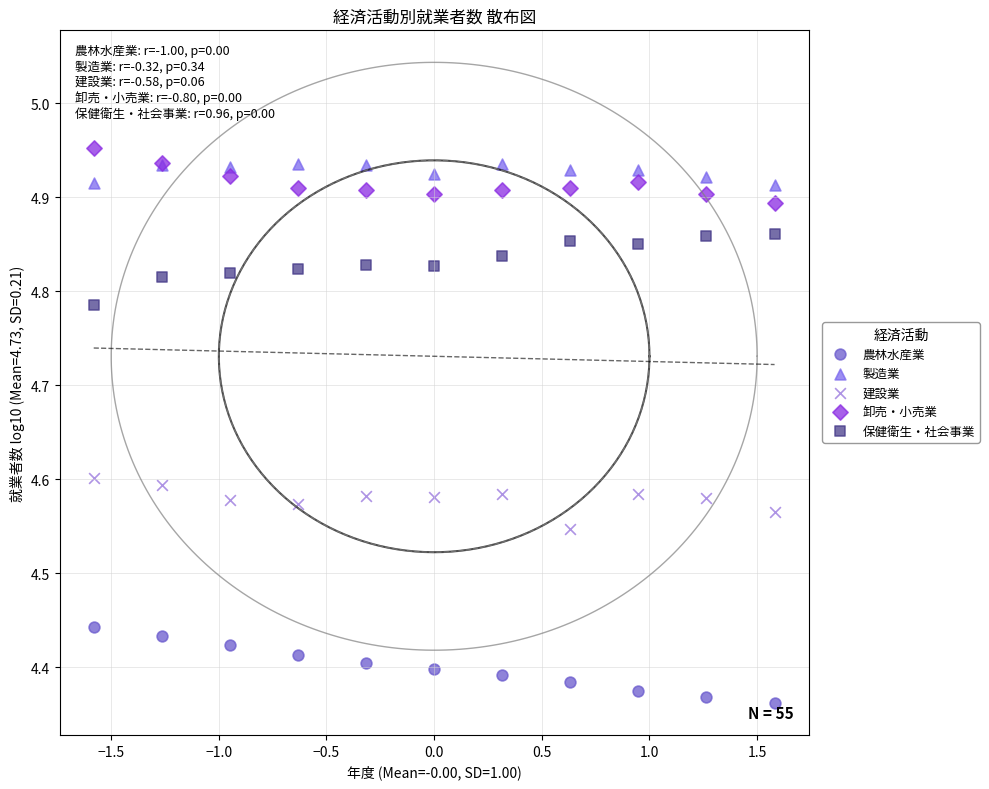

What is the X range (max minus min) for the scatter plot?

3.2